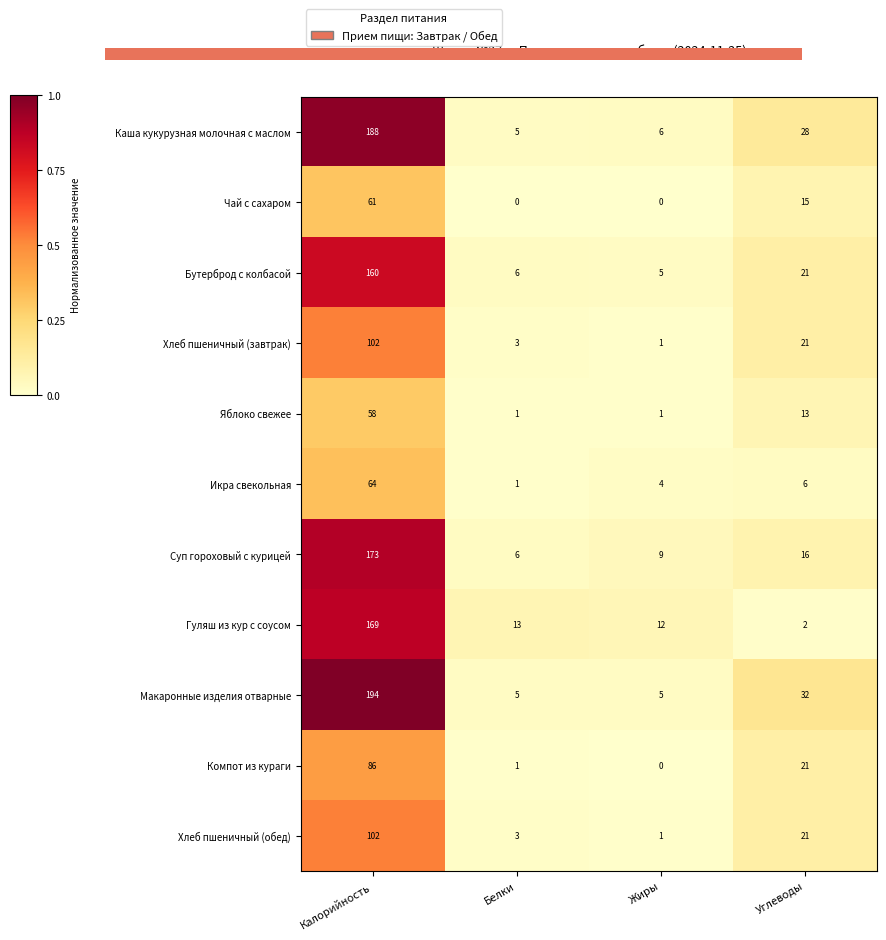

What is the total value across all series at Калорийность?

1357